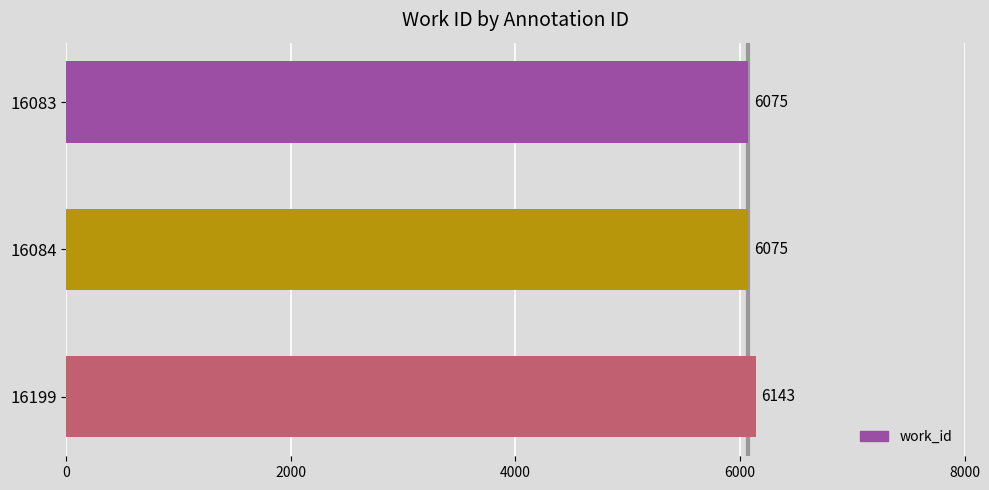

What is the greatest value displayed?

6143